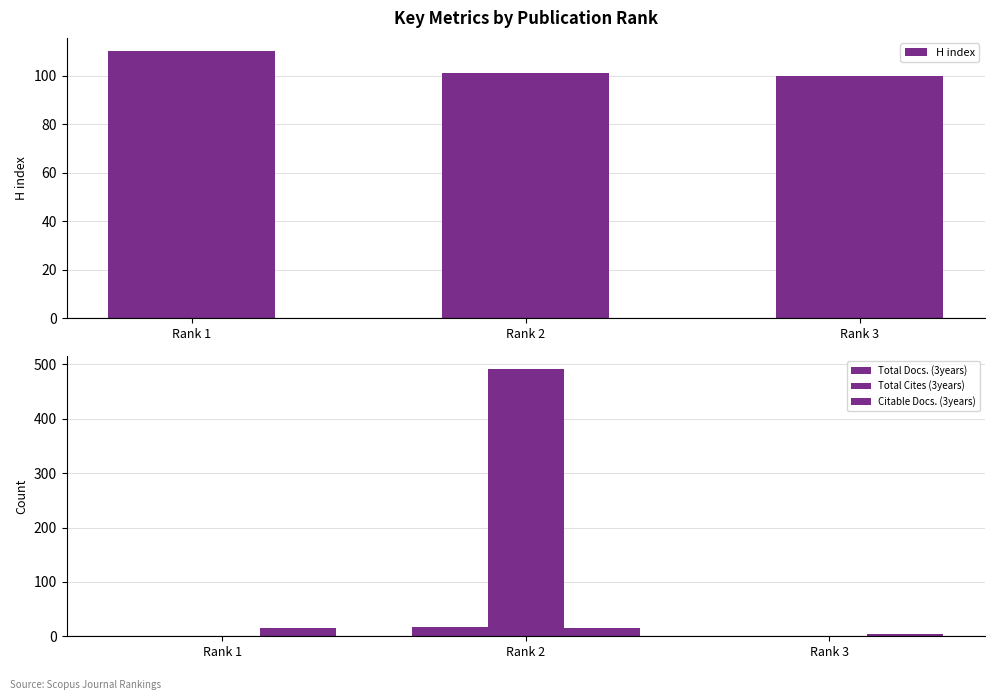

Which category has the lowest value in the H index series?

Rank 3